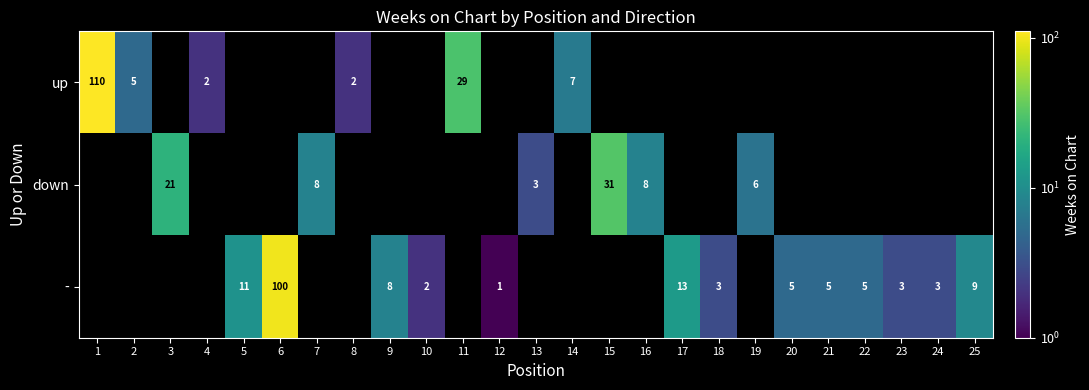

The value of - at 22 is 2. True or false?

False